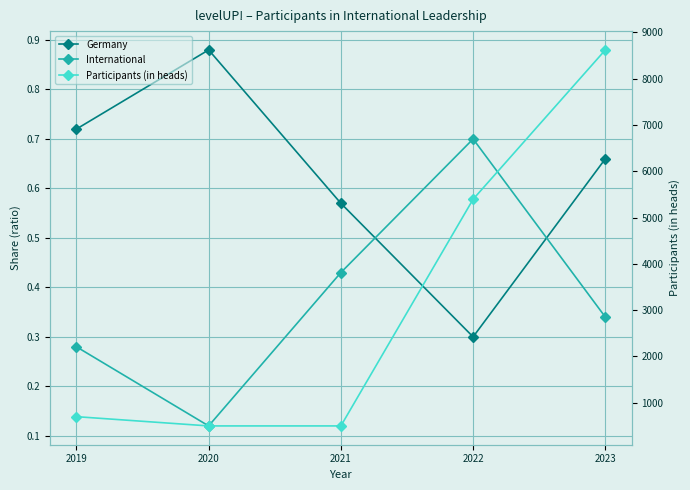

What is the maximum value for International?

0.7